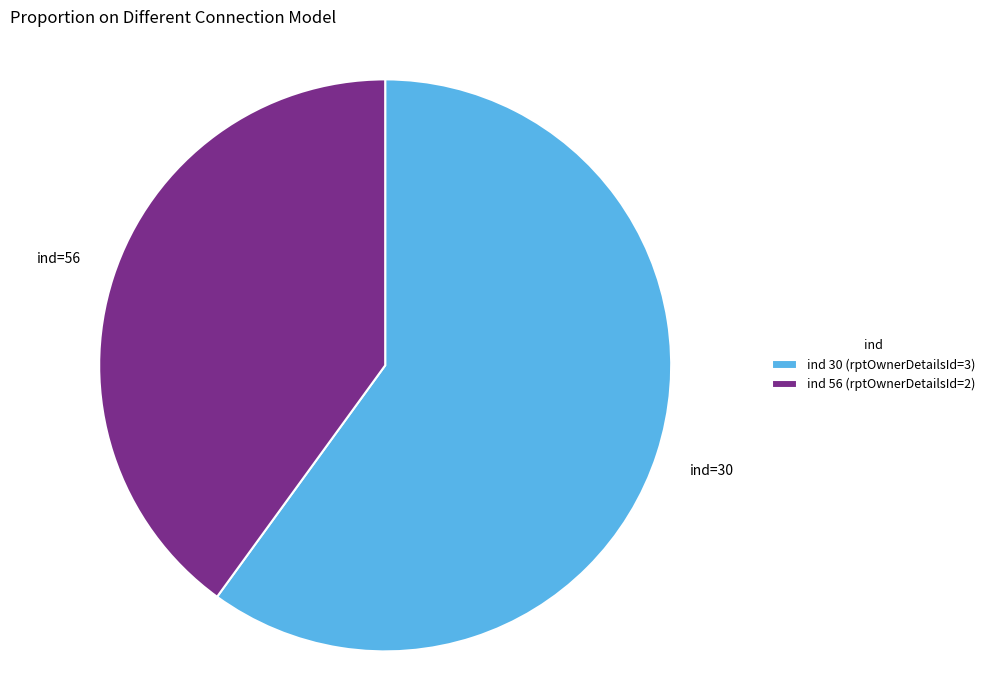

Is the sum of ind 56 (rptOwnerDetailsId=2) and ind 30 (rptOwnerDetailsId=3) greater than half?

Yes